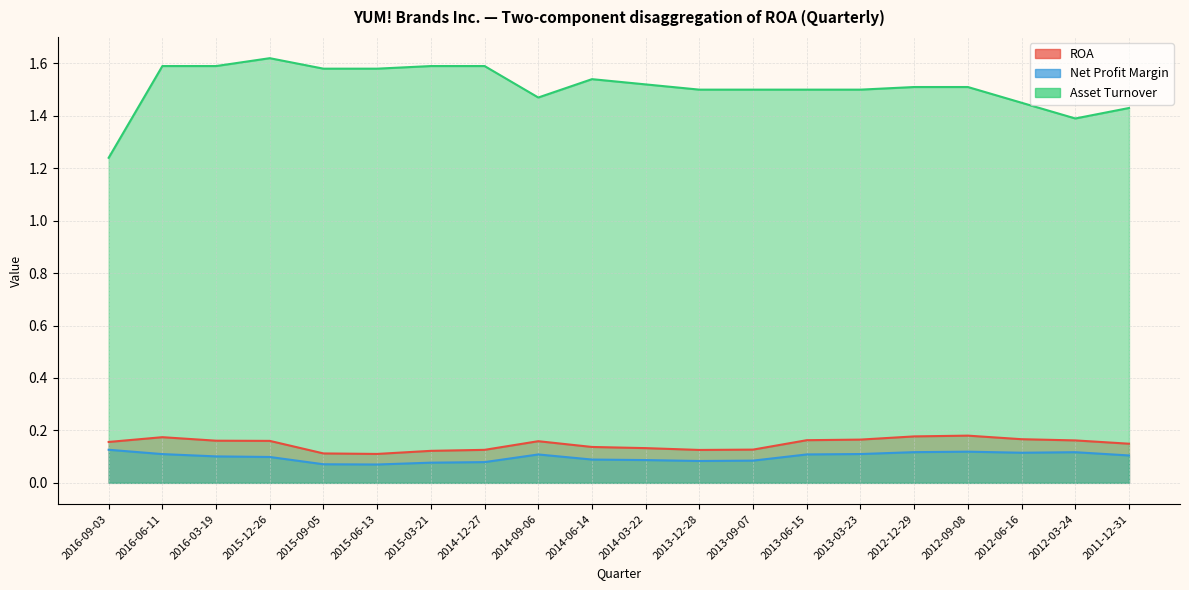

Reading left to right, list all the values displayed in this chart.

ROA: 2016-09-03=0.2	2016-06-11=0.2	2016-03-19=0.2	2015-12-26=0.2	2015-09-05=0.1	2015-06-13=0.1	2015-03-21=0.1	2014-12-27=0.1	2014-09-06=0.2	2014-06-14=0.1	2014-03-22=0.1	2013-12-28=0.1	2013-09-07=0.1	2013-06-15=0.2	2013-03-23=0.2	2012-12-29=0.2	2012-09-08=0.2	2012-06-16=0.2	2012-03-24=0.2	2011-12-31=0.1
Net Profit Margin: 2016-09-03=0.1	2016-06-11=0.1	2016-03-19=0.1	2015-12-26=0.1	2015-09-05=0.1	2015-06-13=0.1	2015-03-21=0.1	2014-12-27=0.1	2014-09-06=0.1	2014-06-14=0.1	2014-03-22=0.1	2013-12-28=0.1	2013-09-07=0.1	2013-06-15=0.1	2013-03-23=0.1	2012-12-29=0.1	2012-09-08=0.1	2012-06-16=0.1	2012-03-24=0.1	2011-12-31=0.1
Asset Turnover: 2016-09-03=1.2	2016-06-11=1.6	2016-03-19=1.6	2015-12-26=1.6	2015-09-05=1.6	2015-06-13=1.6	2015-03-21=1.6	2014-12-27=1.6	2014-09-06=1.5	2014-06-14=1.5	2014-03-22=1.5	2013-12-28=1.5	2013-09-07=1.5	2013-06-15=1.5	2013-03-23=1.5	2012-12-29=1.5	2012-09-08=1.5	2012-06-16=1.4	2012-03-24=1.4	2011-12-31=1.4